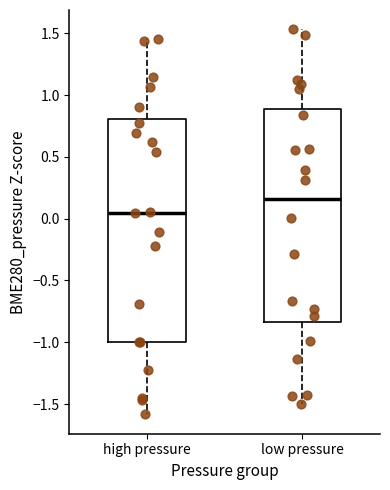

Comparing the boxes themselves (not the whiskers), which one is the tallest?

high pressure